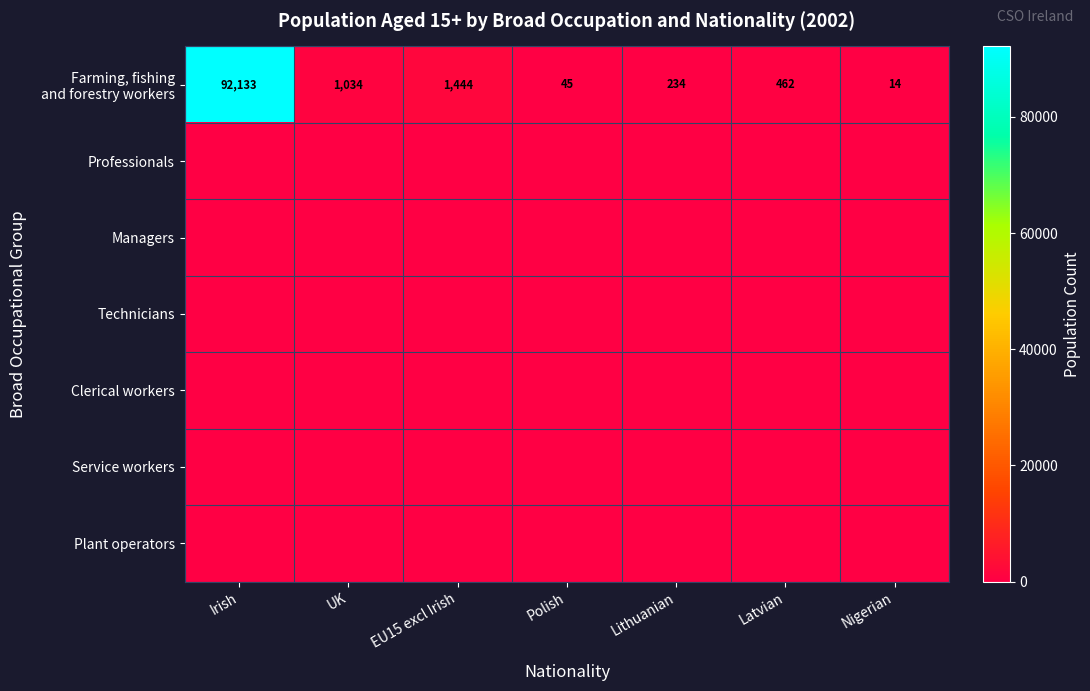

List the series in order of their peak value, highest first.

Farming, fishing and forestry workers, Professionals, Managers, Technicians, Clerical workers, Service workers, Plant operators